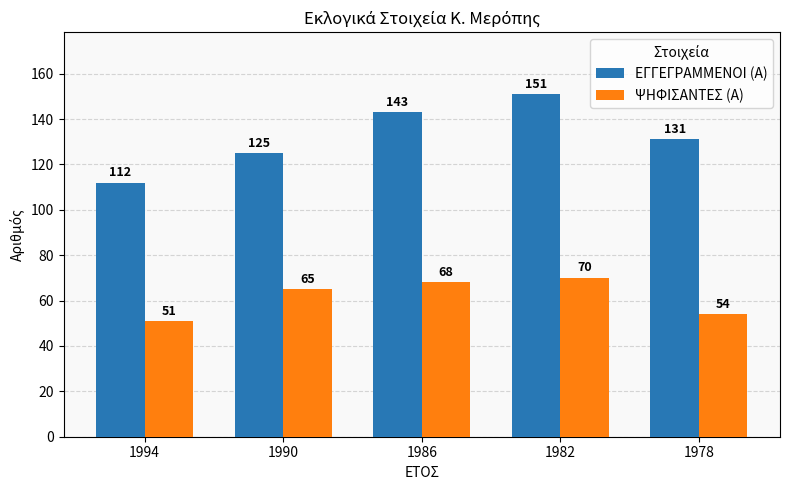

Which category has the highest value in the ΨΗΦΙΣΑΝΤΕΣ (Α) series?

1982